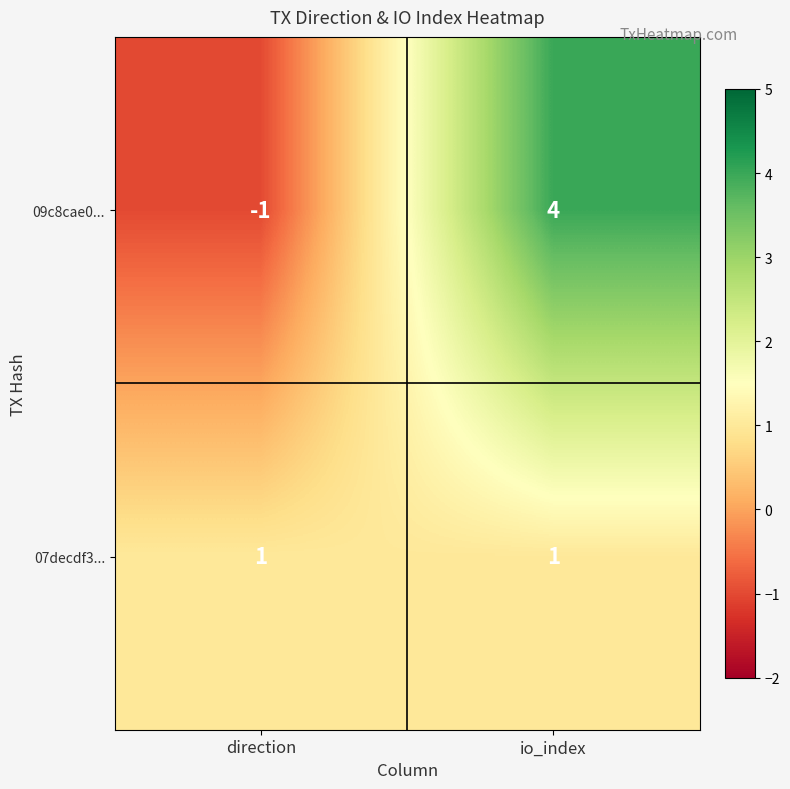

Reading left to right, extract all data points from this chart.

09c8cae0...: -1	4
07decdf3...: 1	1